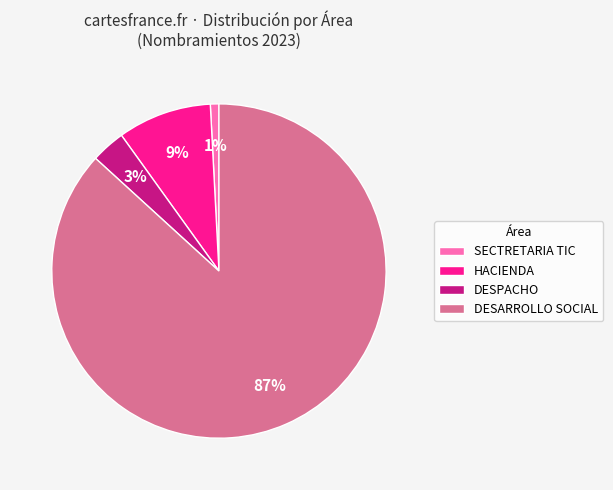

To the nearest percent, what is the average slice percentage?

25%